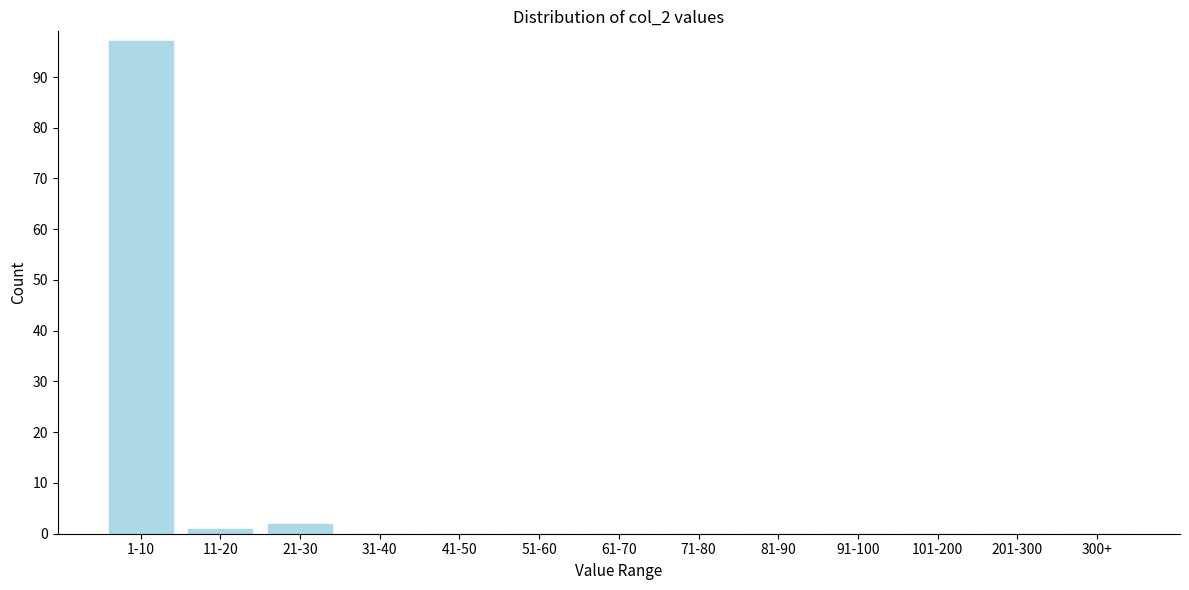

Reading right to left, transcribe all the data shown in this chart.

300+=0	201-300=0	101-200=0	91-100=0	81-90=0	71-80=0	61-70=0	51-60=0	41-50=0	31-40=0	21-30=2	11-20=1	1-10=97